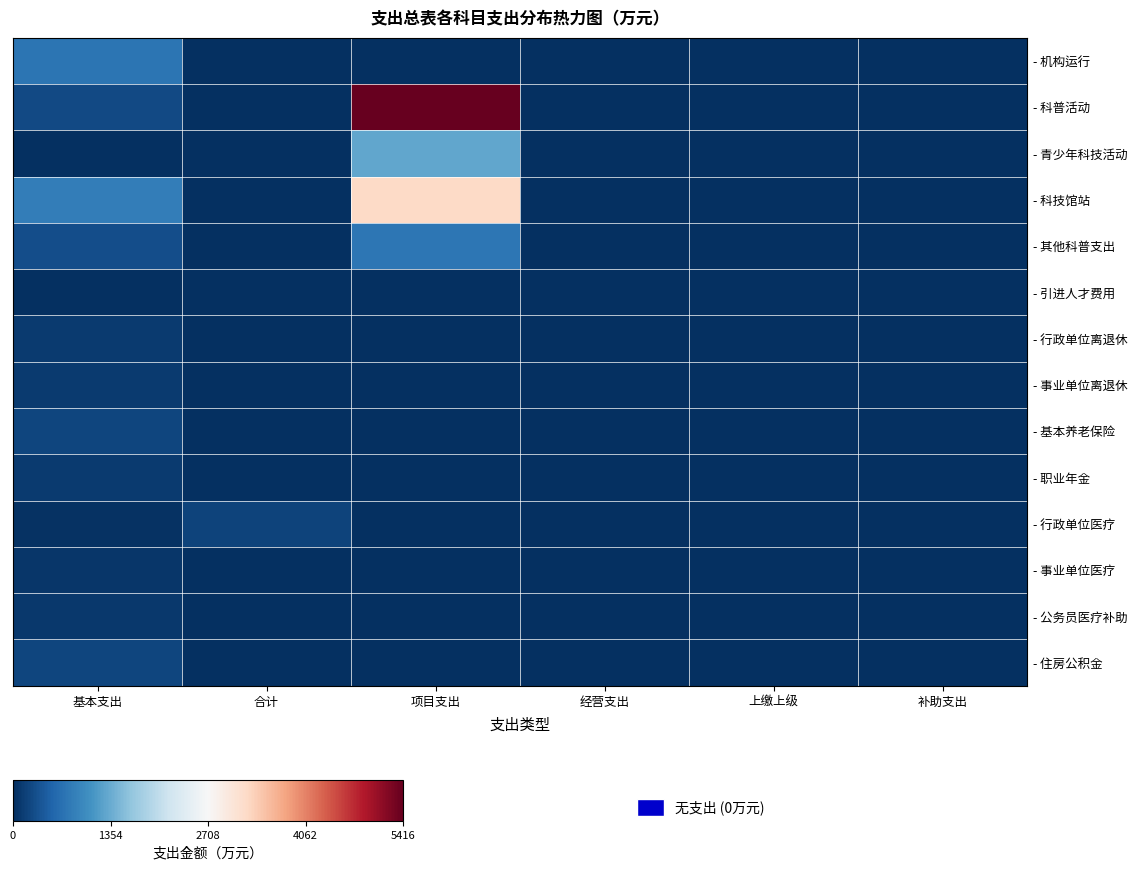

Reading left to right, list all the values displayed in this chart.

- 机构运行: 基本支出=731.3	合计=0.0	项目支出=0.0	经营支出=0.0	上缴上级=0.0	补助支出=0.0
- 科普活动: 基本支出=272.3	合计=0.0	项目支出=5416.1	经营支出=0.0	上缴上级=0.0	补助支出=0.0
- 青少年科技活动: 基本支出=0.0	合计=0.0	项目支出=1300.0	经营支出=0.0	上缴上级=0.0	补助支出=0.0
- 科技馆站: 基本支出=825.5	合计=0.0	项目支出=3247.3	经营支出=0.0	上缴上级=0.0	补助支出=0.0
- 其他科普支出: 基本支出=305.2	合计=0.0	项目支出=746.2	经营支出=0.0	上缴上级=0.0	补助支出=0.0
- 引进人才费用: 基本支出=0.0	合计=0.0	项目支出=4.0	经营支出=0.0	上缴上级=0.0	补助支出=0.0
- 行政单位离退休: 基本支出=107.8	合计=0.0	项目支出=0.0	经营支出=0.0	上缴上级=0.0	补助支出=0.0
- 事业单位离退休: 基本支出=108.3	合计=0.0	项目支出=0.0	经营支出=0.0	上缴上级=0.0	补助支出=0.0
- 基本养老保险: 基本支出=230.0	合计=0.0	项目支出=0.0	经营支出=0.0	上缴上级=0.0	补助支出=0.0
- 职业年金: 基本支出=115.0	合计=0.0	项目支出=0.0	经营支出=0.0	上缴上级=0.0	补助支出=0.0
- 行政单位医疗: 基本支出=31.8	合计=196.4	项目支出=0.0	经营支出=0.0	上缴上级=0.0	补助支出=0.0
- 事业单位医疗: 基本支出=70.4	合计=0.0	项目支出=0.0	经营支出=0.0	上缴上级=0.0	补助支出=0.0
- 公务员医疗补助: 基本支出=93.4	合计=0.0	项目支出=0.0	经营支出=0.0	上缴上级=0.0	补助支出=0.0
- 住房公积金: 基本支出=226.6	合计=0.0	项目支出=0.0	经营支出=0.0	上缴上级=0.0	补助支出=0.0